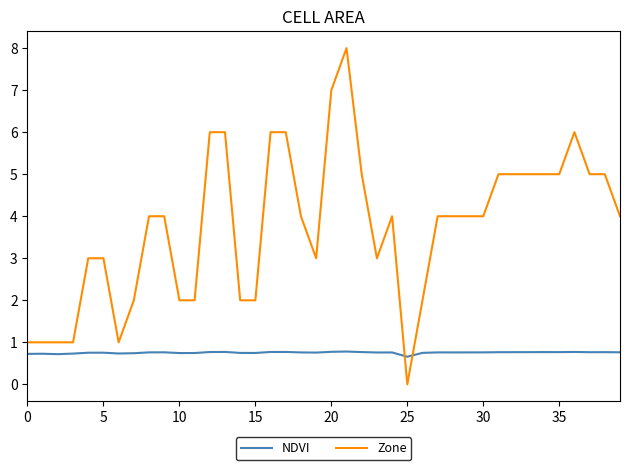

What is the minimum value for NDVI?

0.7